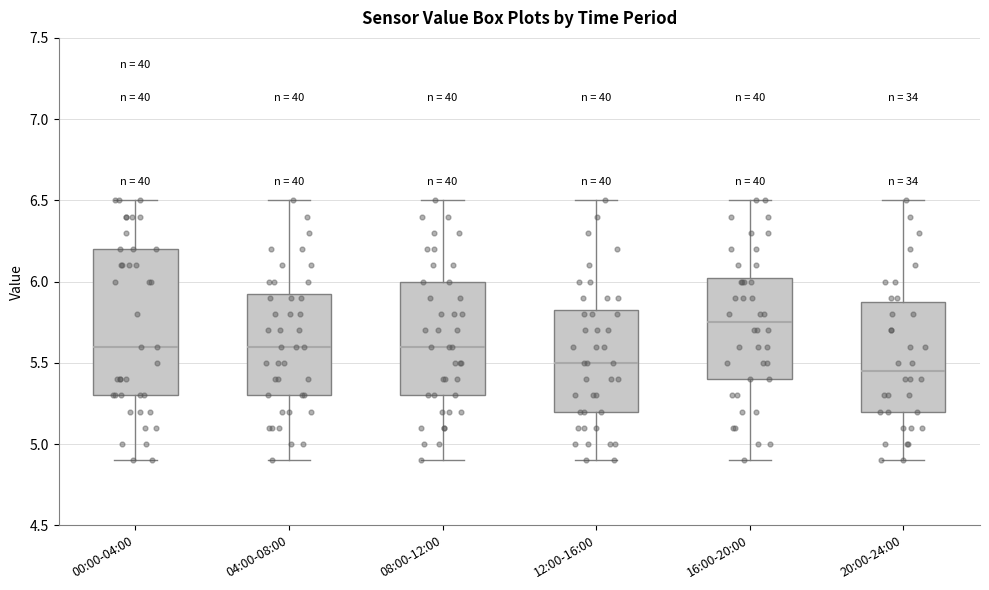

Where does the lower whisker of the box for 04:00-08:00 end on the y-axis? The values are not printed on the chart, so give them approximately, as read against the axis.

4.90